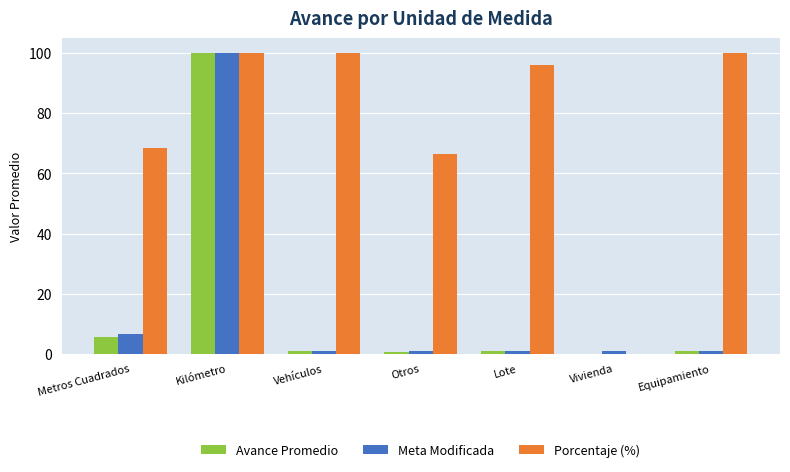

What is the average value of the Avance Promedio series?

15.6